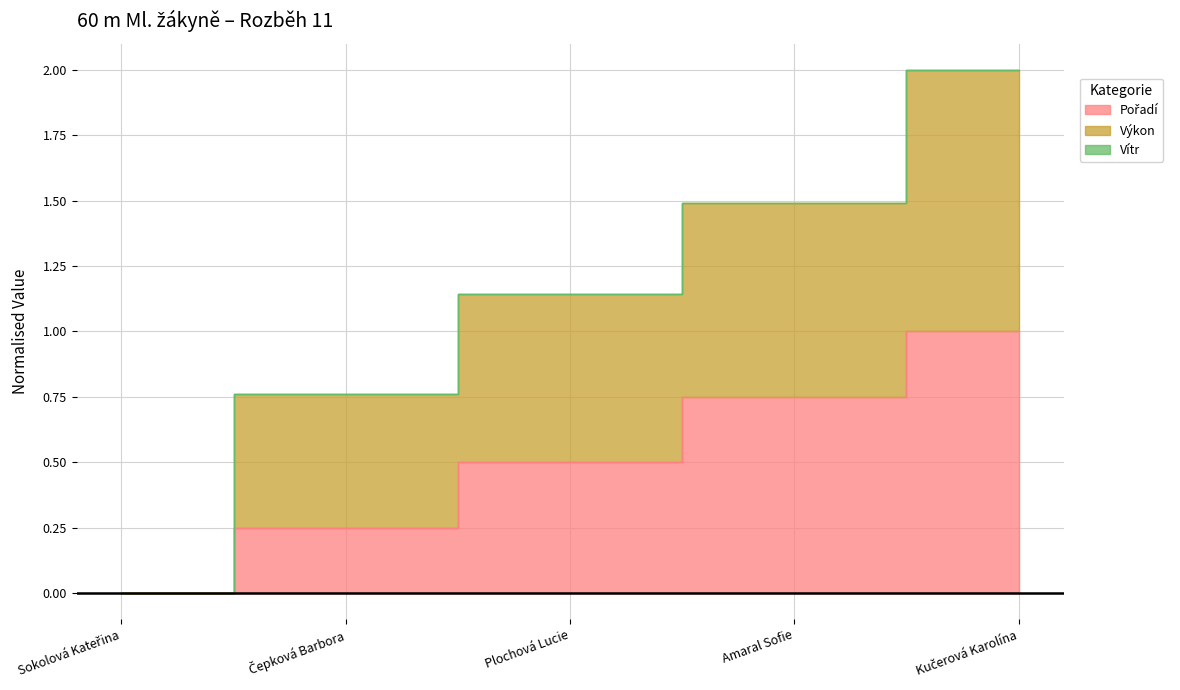

At which category is the sum across all series the highest?

Kučerová Karolína